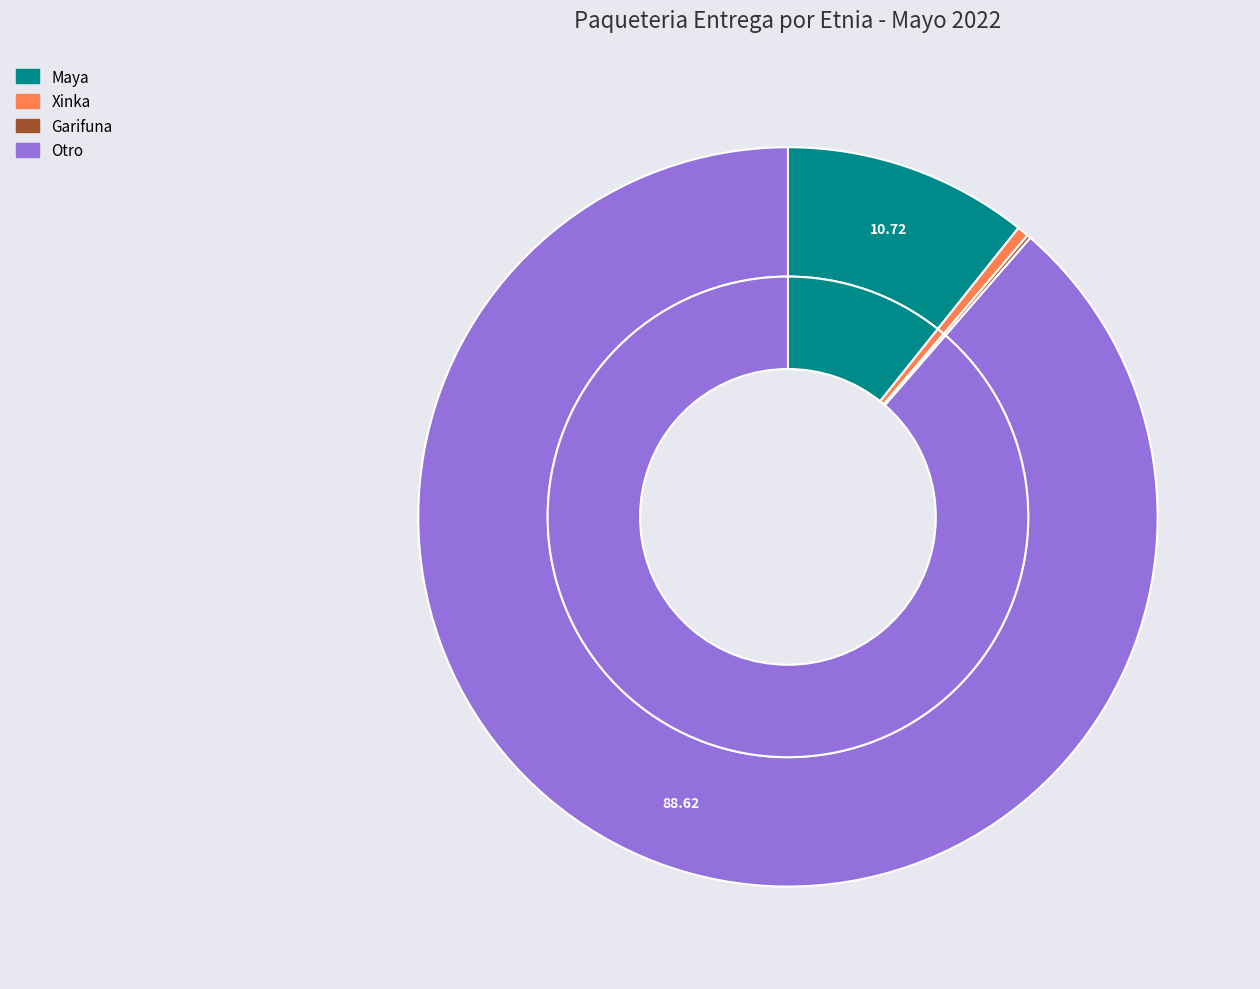

How many slices are in this pie chart?

4